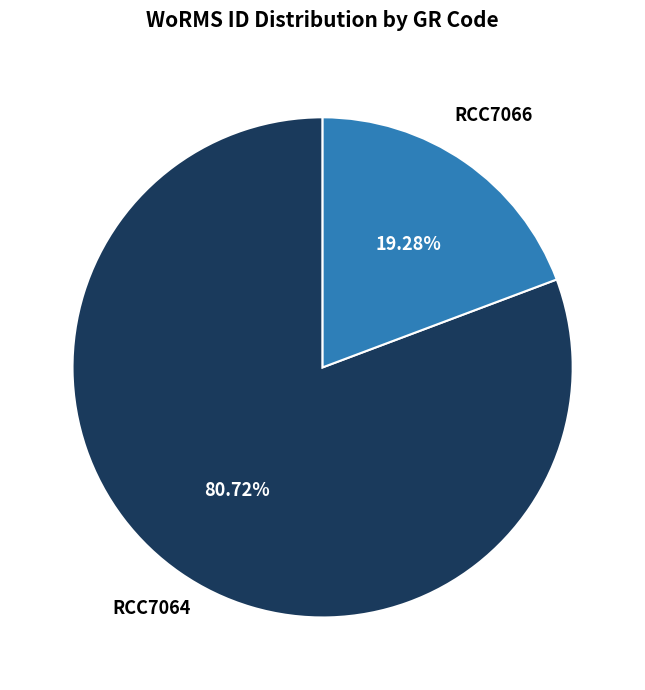

Which has a higher value, RCC7064 or RCC7066?

RCC7064